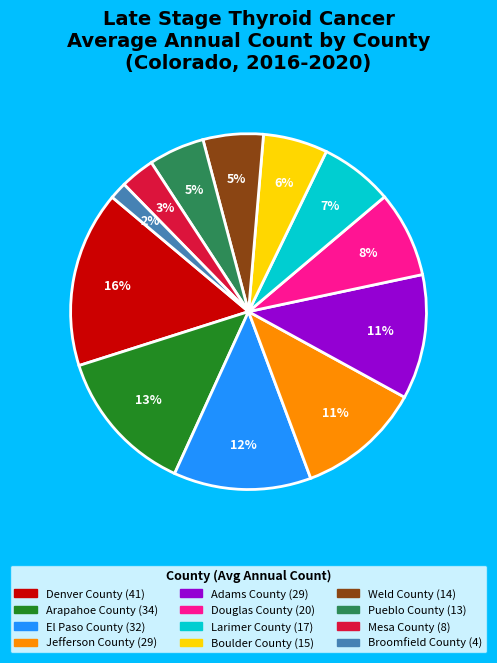

Between Pueblo County and Arapahoe County, which is larger?

Arapahoe County